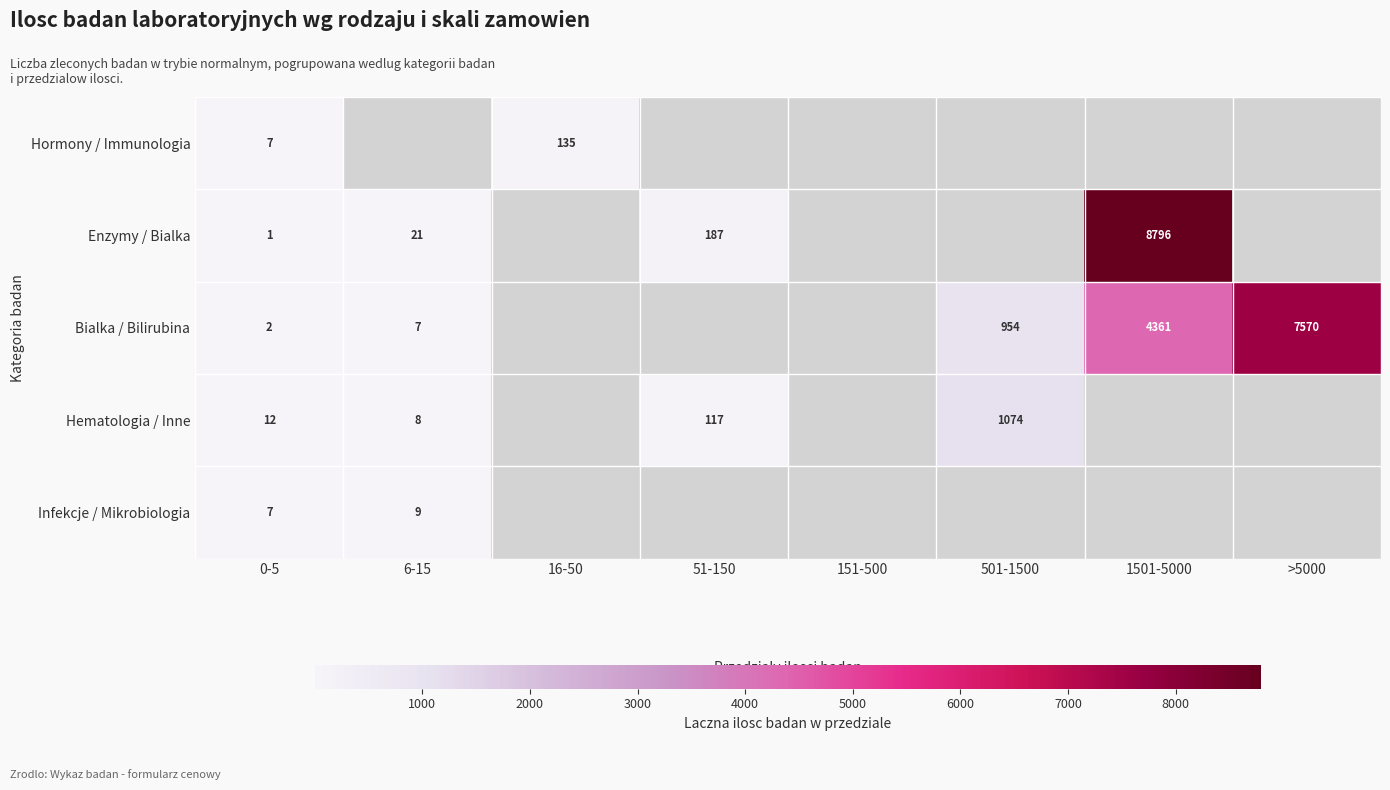

Is the value of Bialka / Bilirubina at 51-150 greater than the value of Enzymy / Bialka at 1501-5000?

No